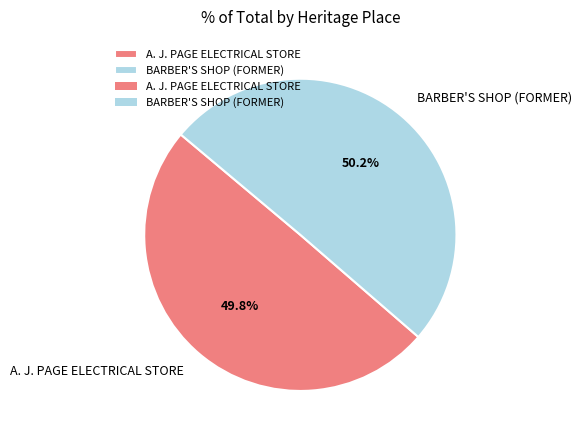

What portion of the pie excludes BARBER'S SHOP (FORMER)?

49.8%